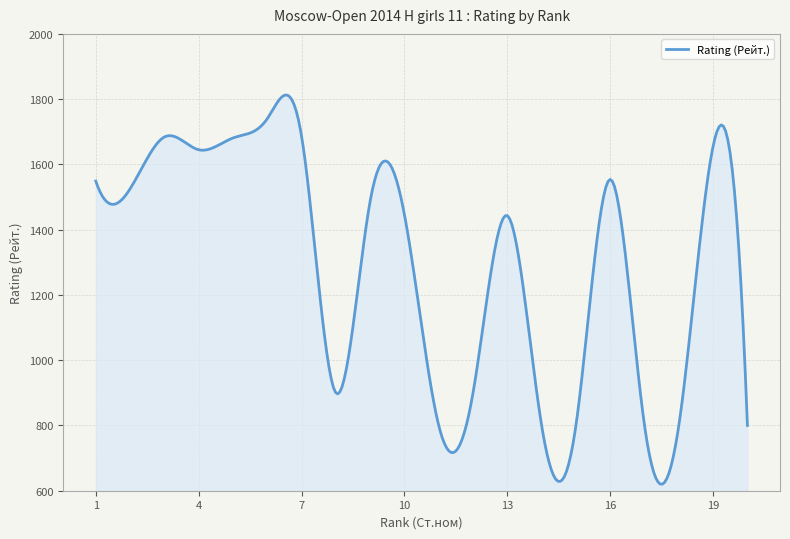

What is the minimum value shown in the chart?

620.2